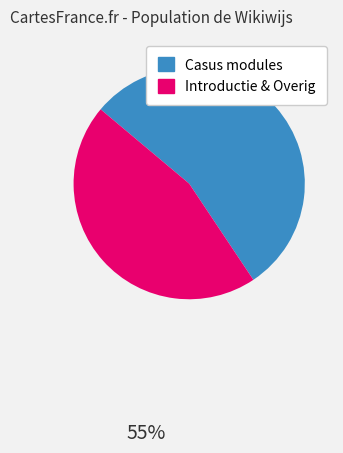

Count the number of slices in the pie.

2